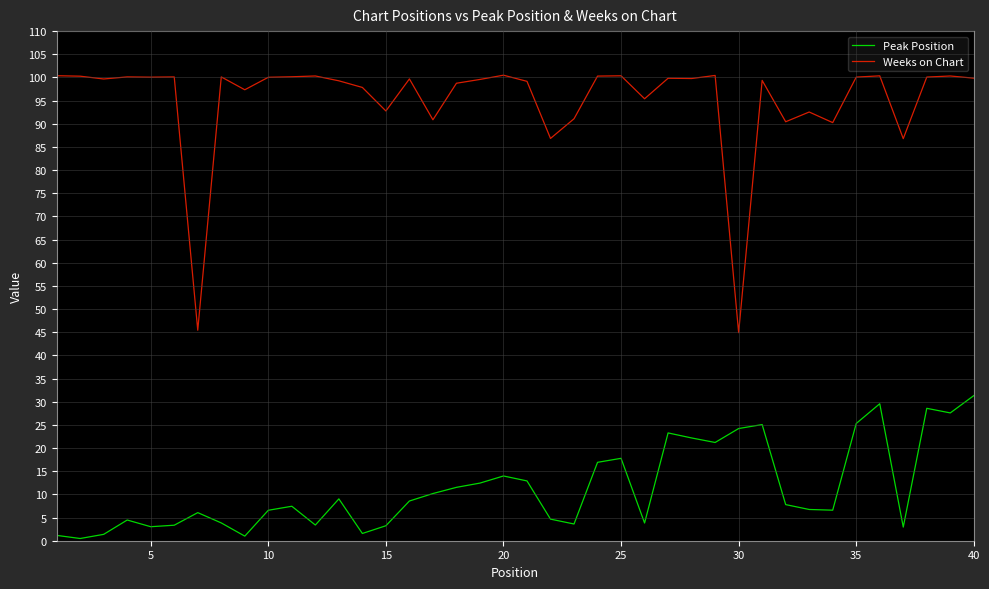

Which series has the widest spread of values?

Weeks on Chart